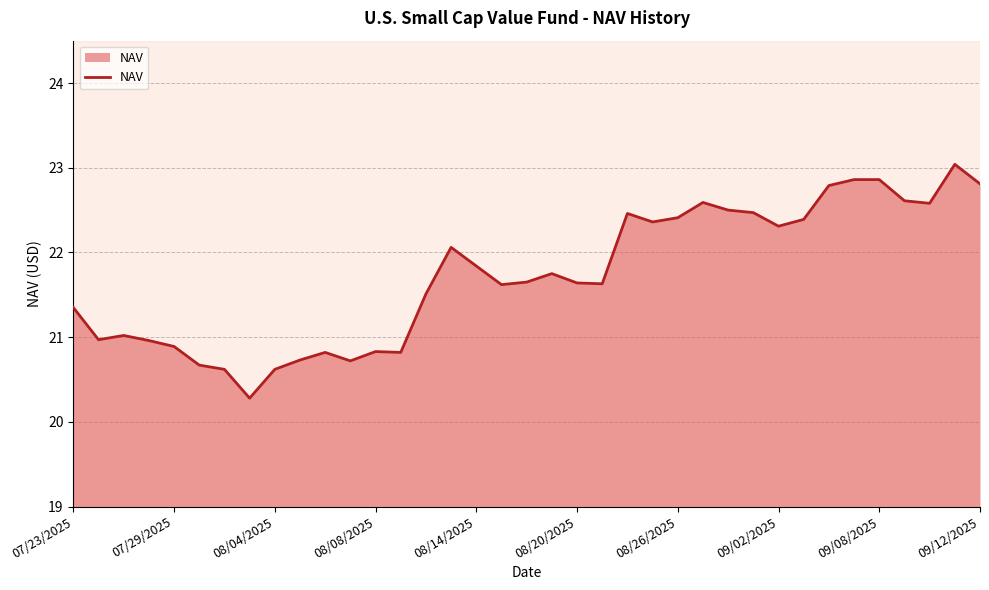

What is the greatest value displayed?

23.0